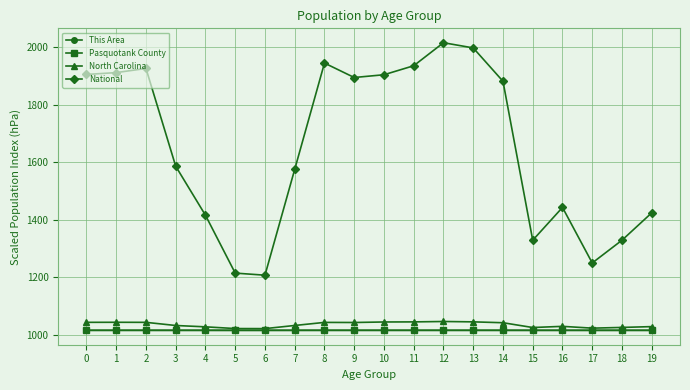

The value of Pasquotank County at 14 is 1015.1. True or false?

True